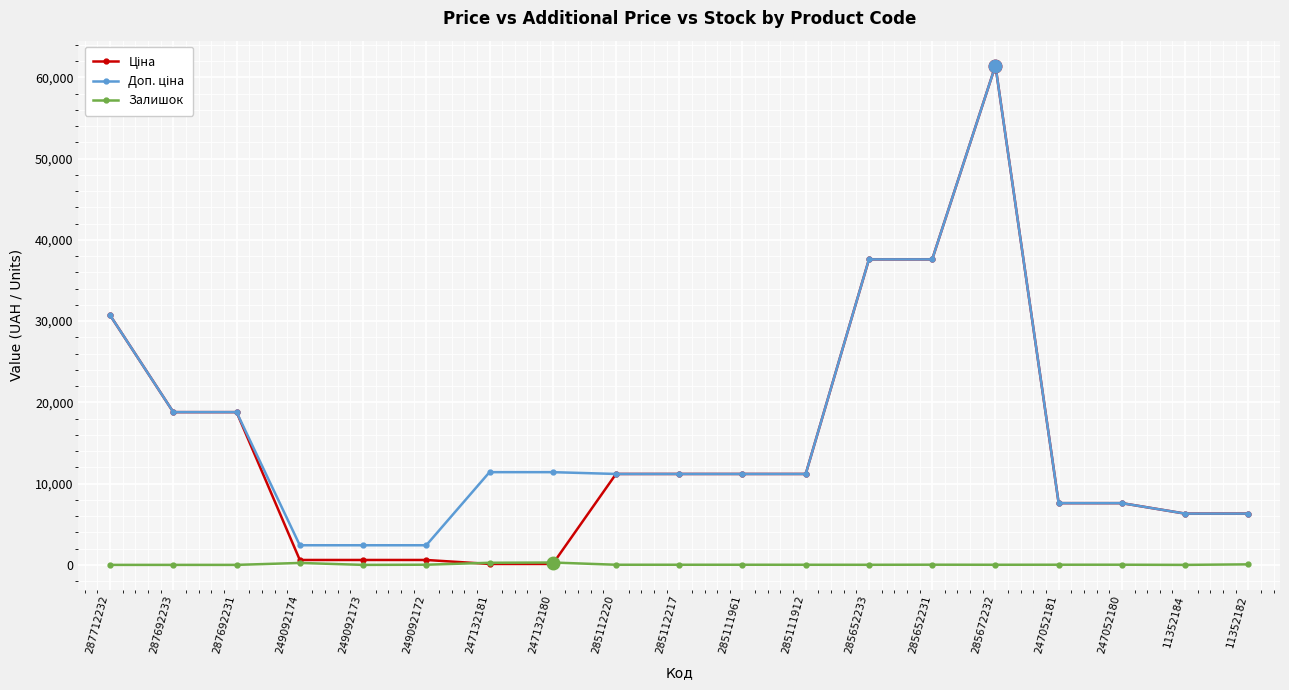

At which category is the sum across all series the highest?

285672232